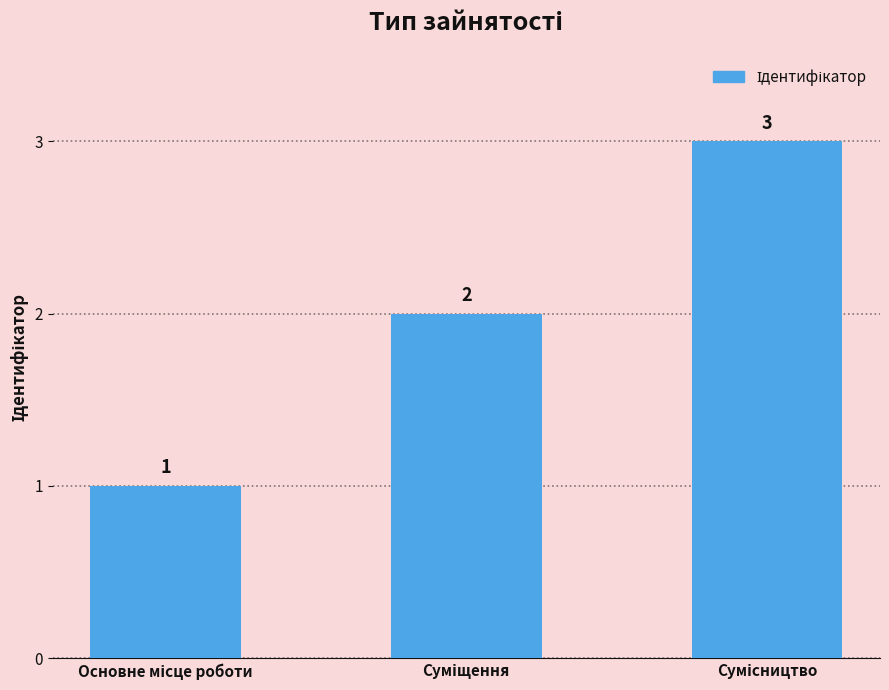

Count the values in the range 1 to 3.

3